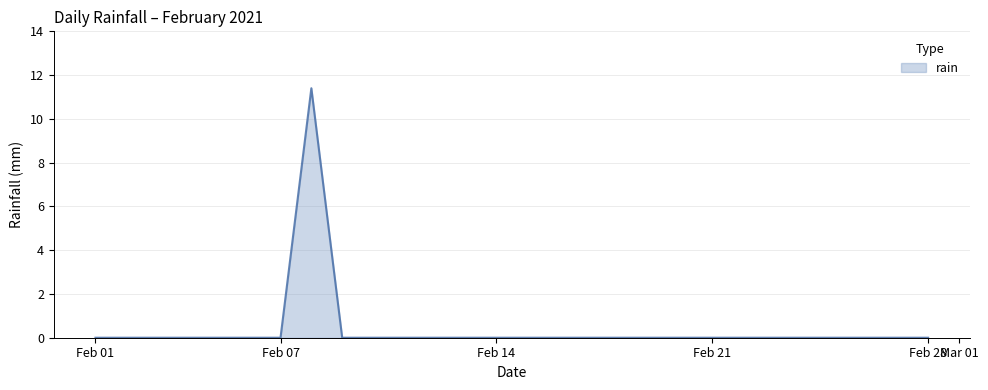

What is the maximum value shown in the chart?

11.4